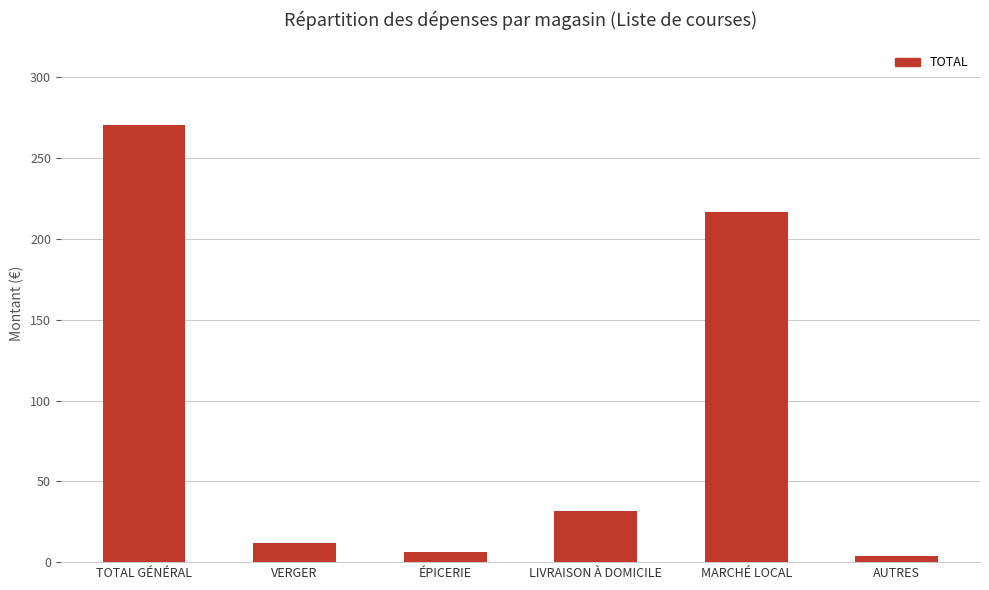

What is the sum of all values?

541.0